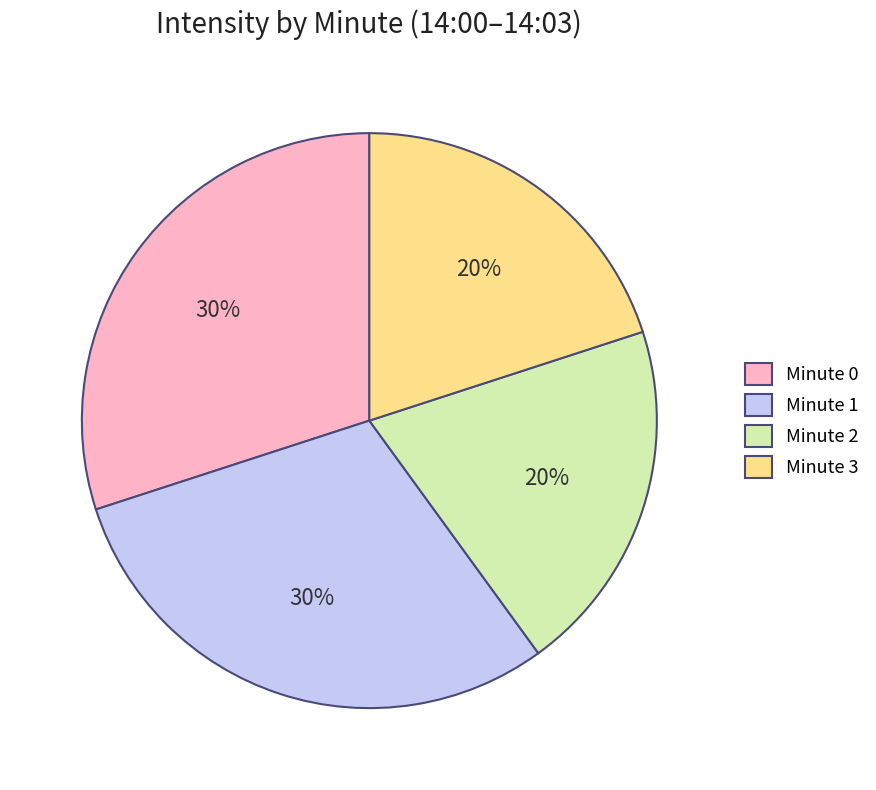

Approximately how many times larger is the value at Minute 1 compared to Minute 0?

1.0